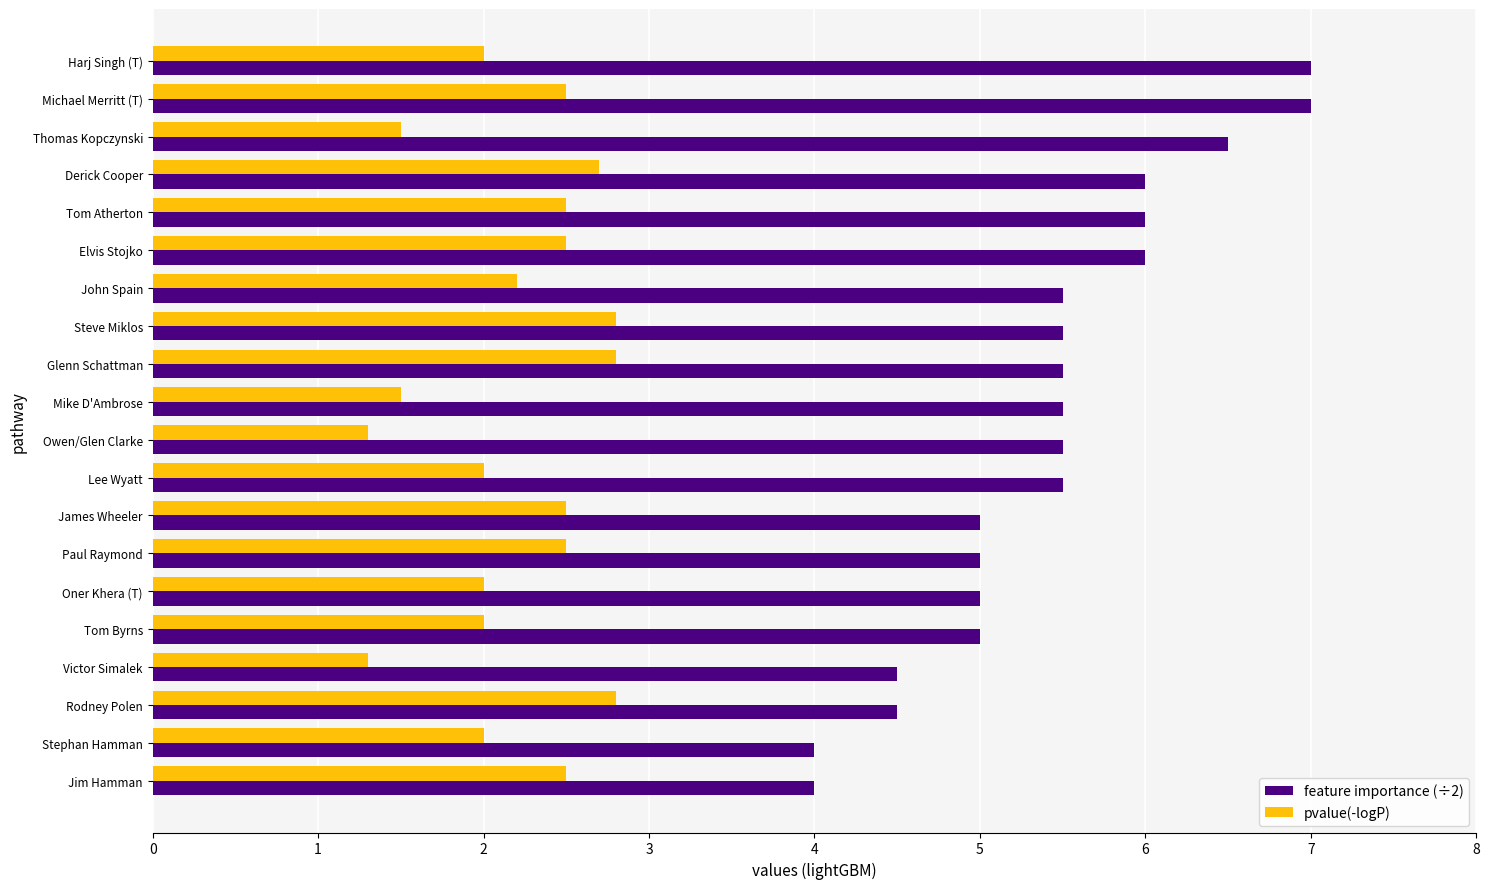

What is the minimum value shown in the chart?

1.3